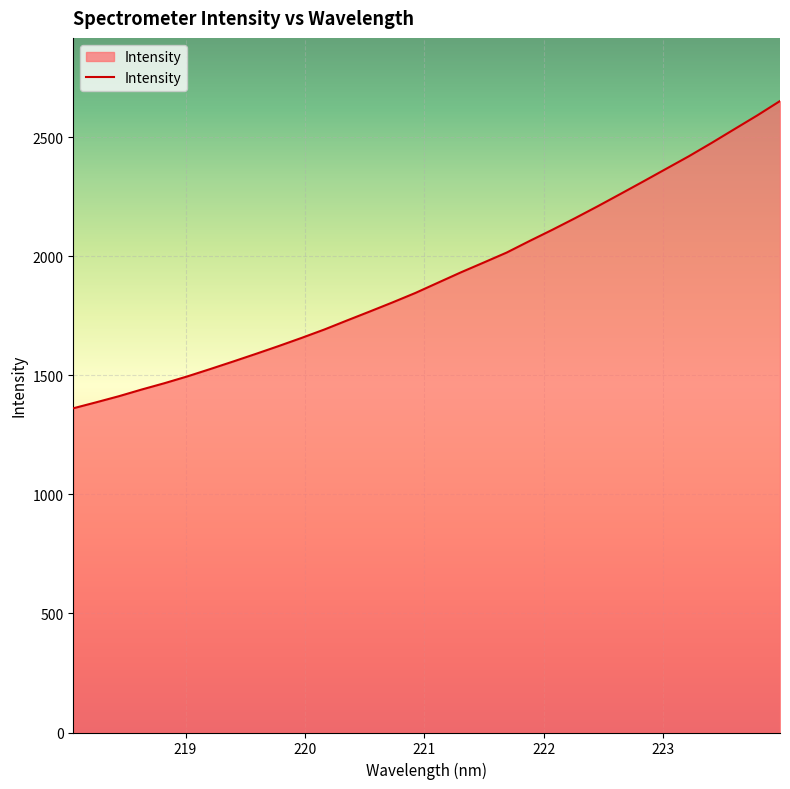

What is the average value?

1916.5